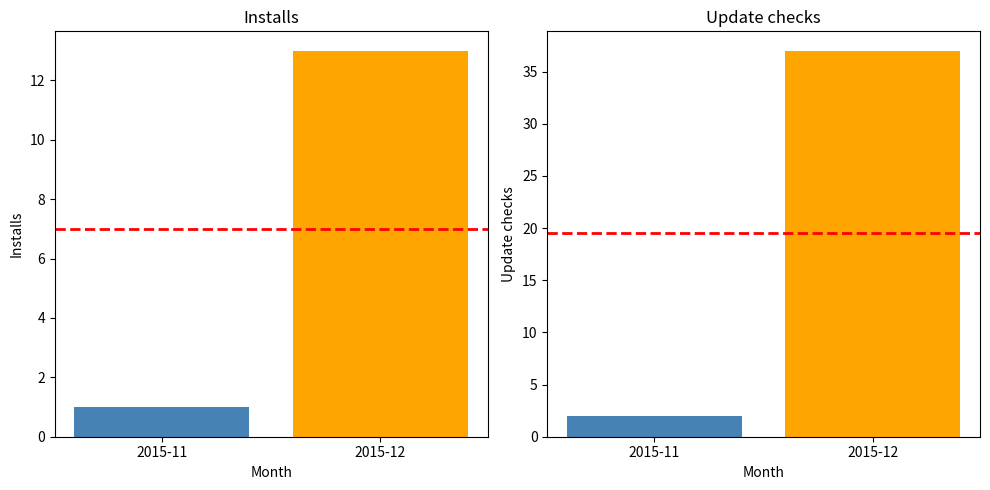

Which label corresponds to the largest value in the chart?

2015-12